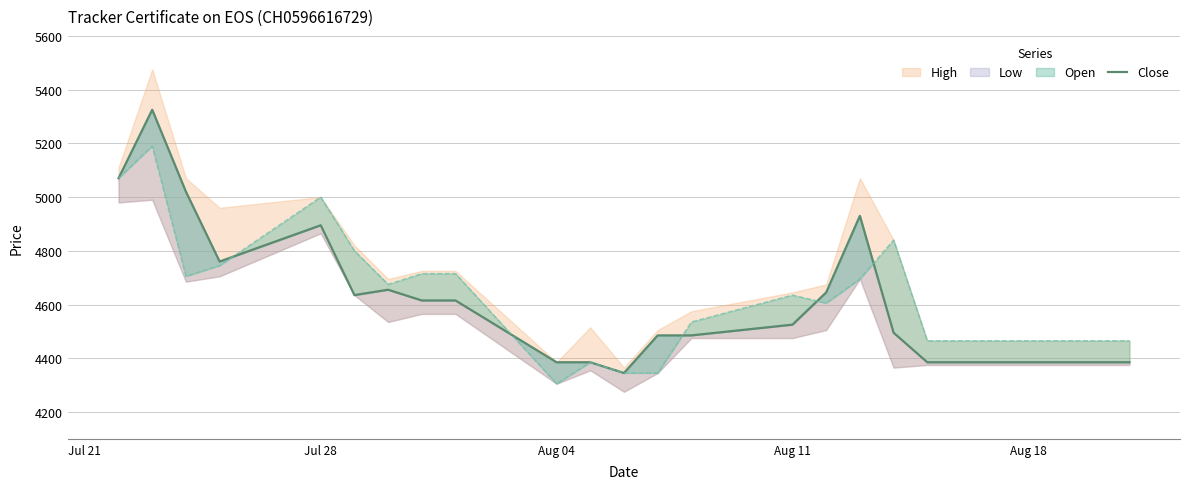

How many values are below 4525?

11